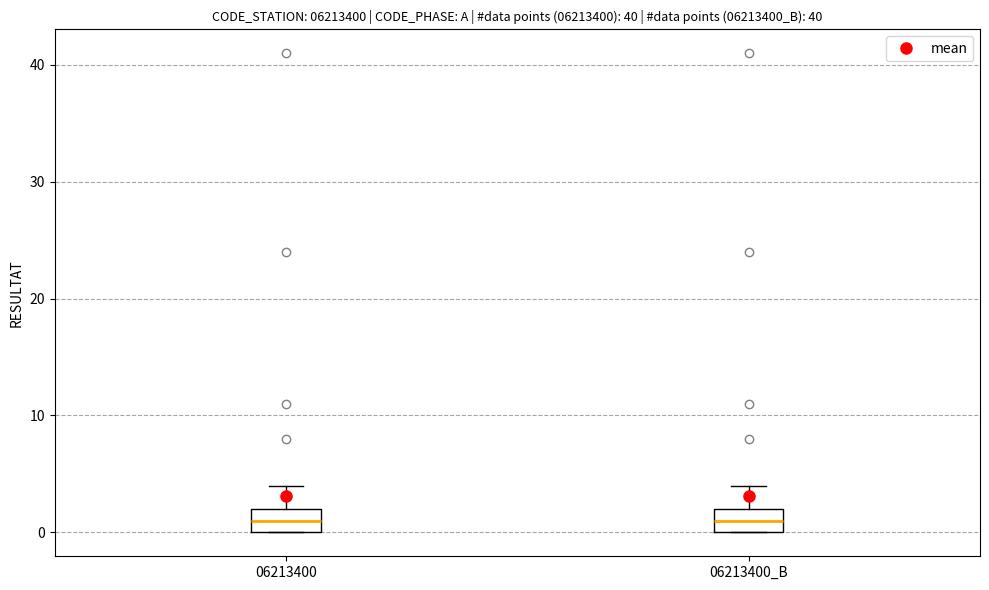

Reading left to right, transcribe this box plot: for each box, give where its median line is, the range the box spans, and where its two whiskers end, as read against the y-axis. The values are not printed on the chart, so give them approximately, as read against the axis.

06213400: median 1, box 0 to 2, whiskers 0 to 4
06213400_B: median 1, box 0 to 2, whiskers 0 to 4